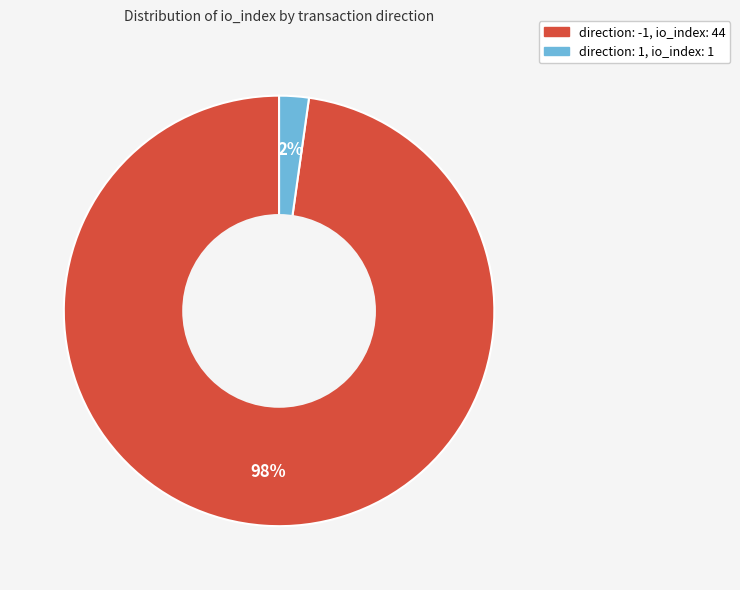

How many segments does this pie chart have?

2